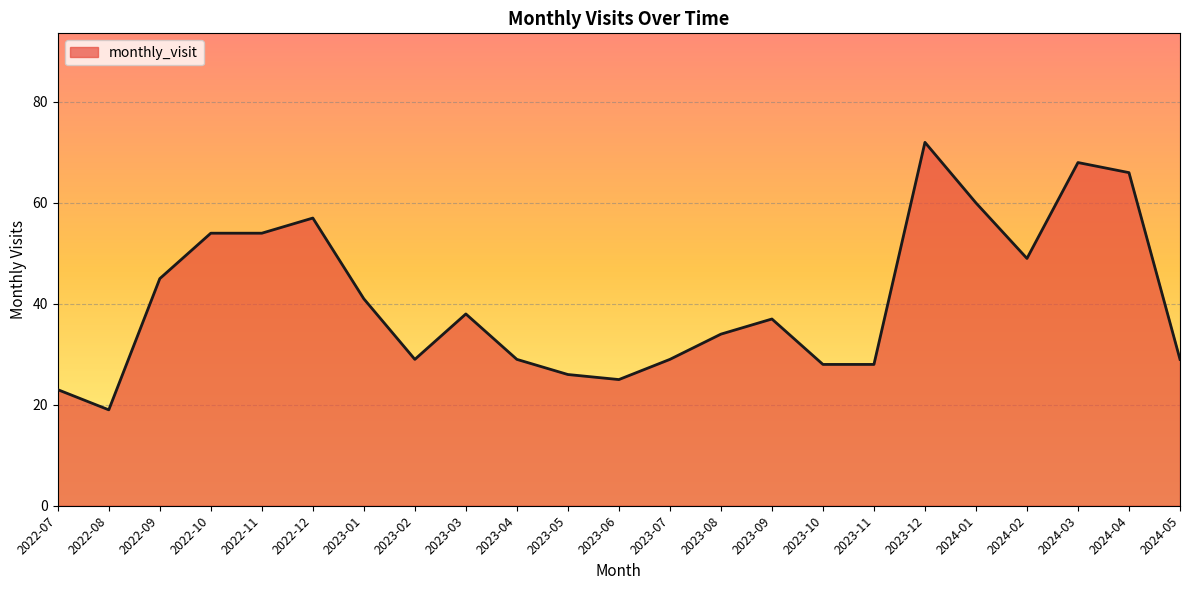

What is the change in value from 2023-12 to 2024-04?

-6